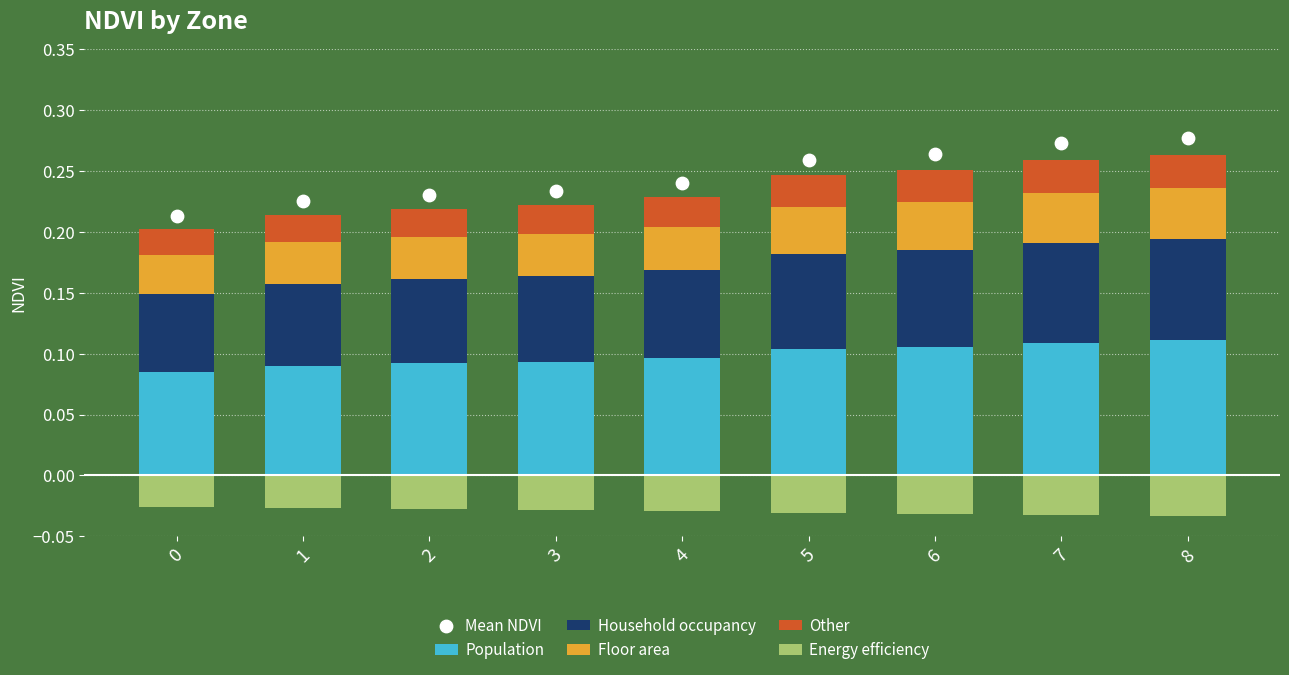

Which series reaches the minimum Y coordinate?

Energy efficiency